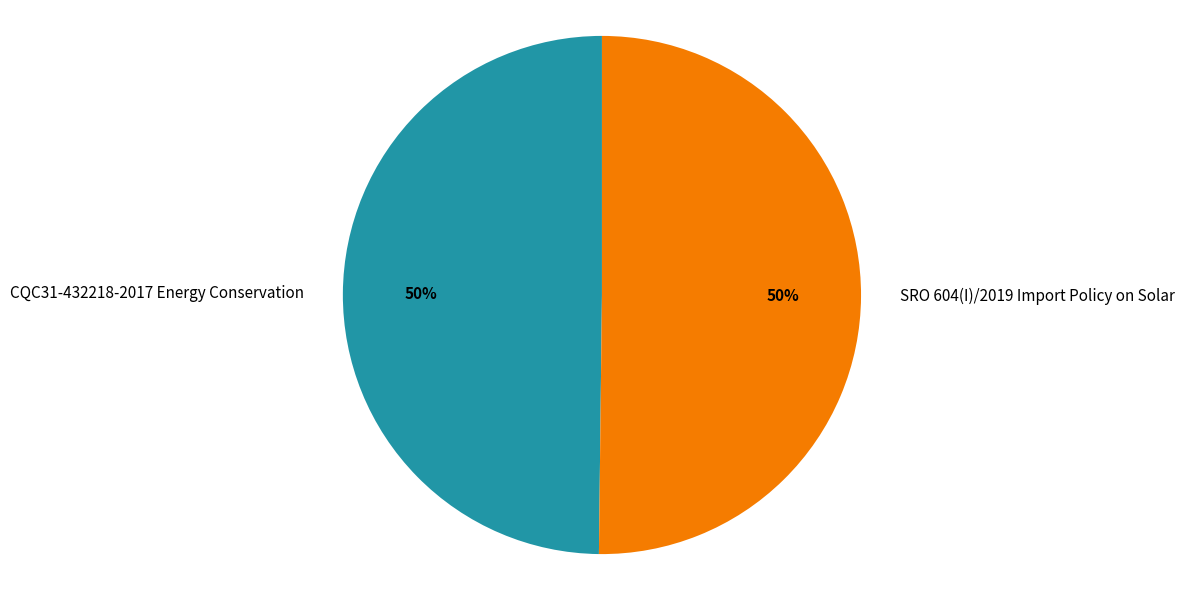

Count the number of slices in the pie.

2